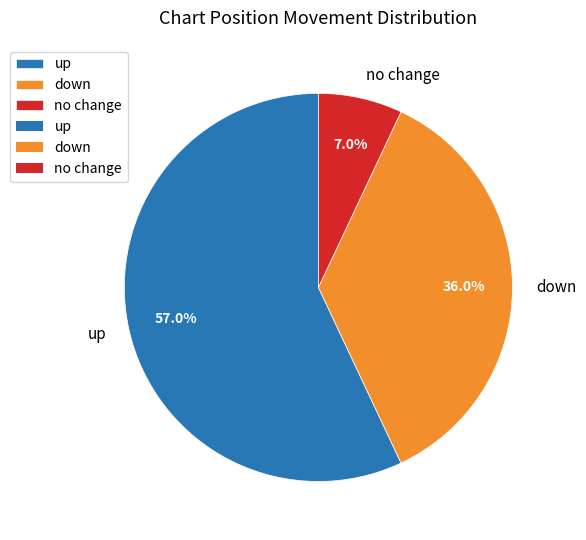

How many slices are in this pie chart?

3